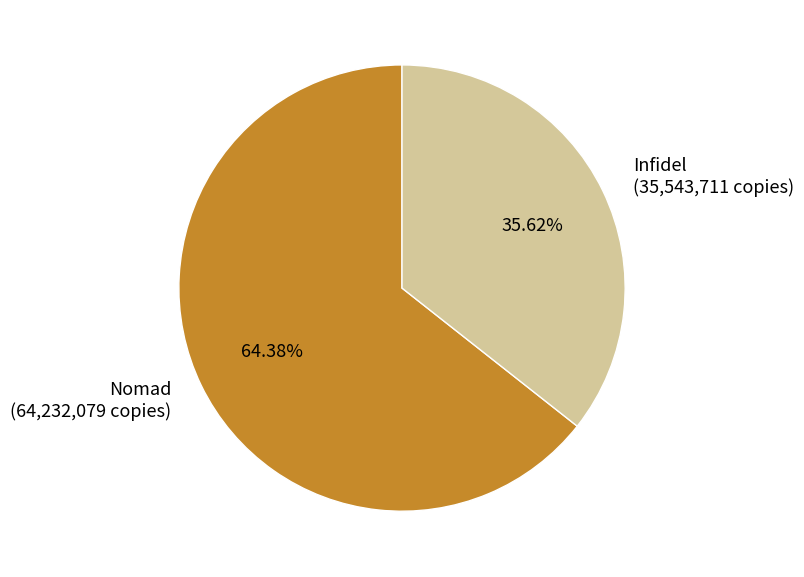

Which category has the biggest portion of the pie?

Nomad